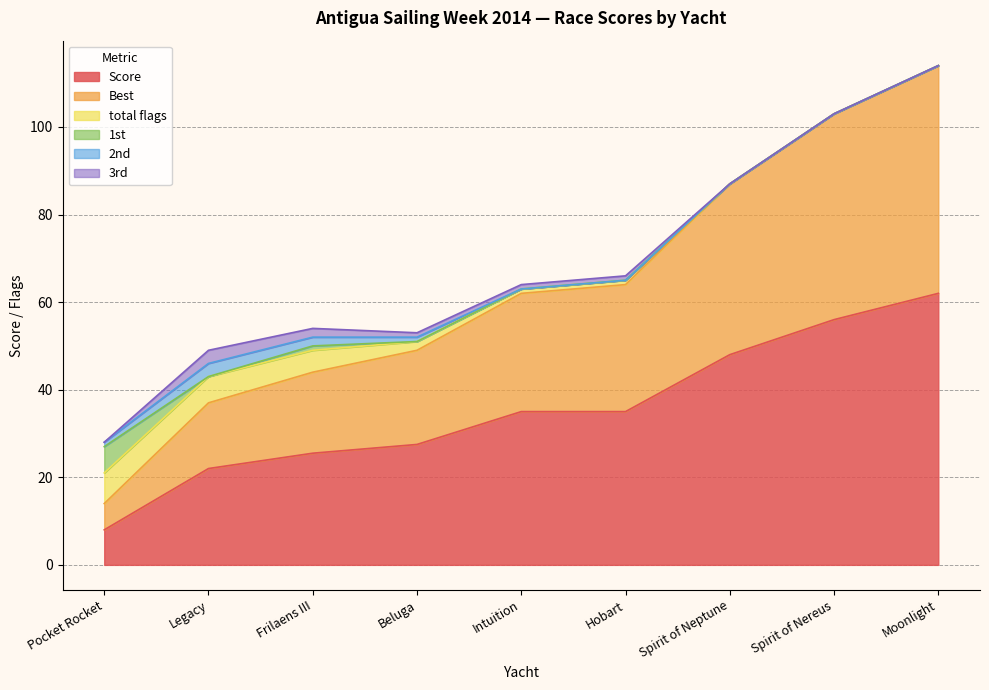

True or false: Score has a value of 25.5 at Frilaens III.

True